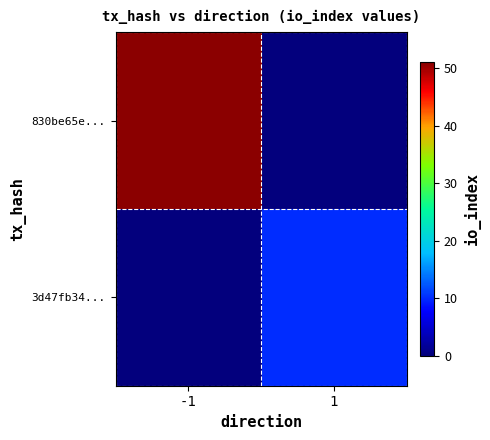

At how many categories does at least one series exceed 34?

1